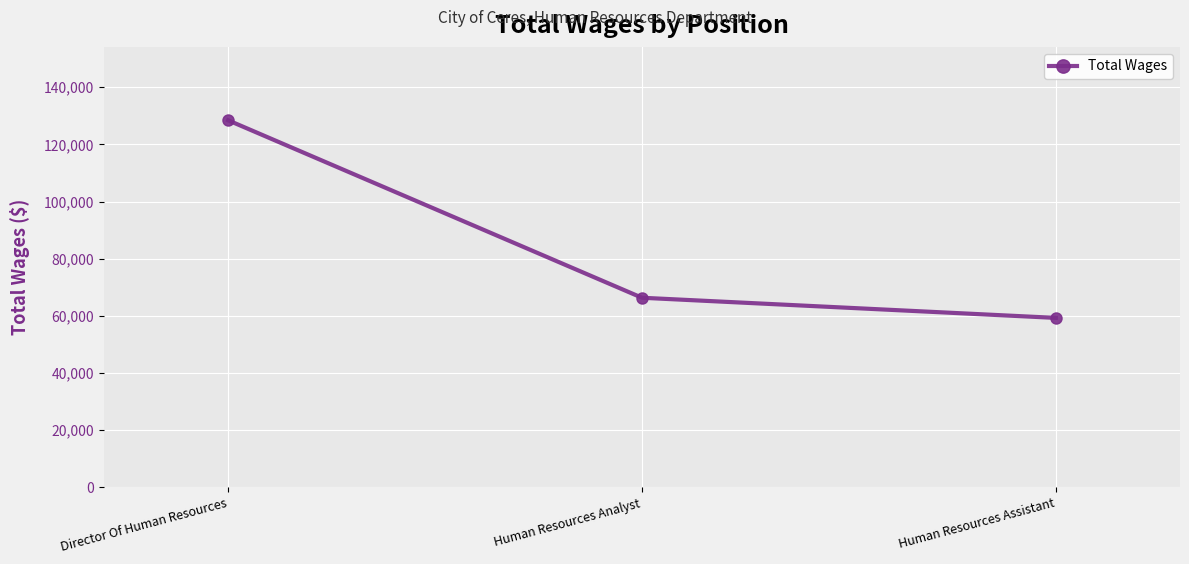

How many values are below 66353?

1